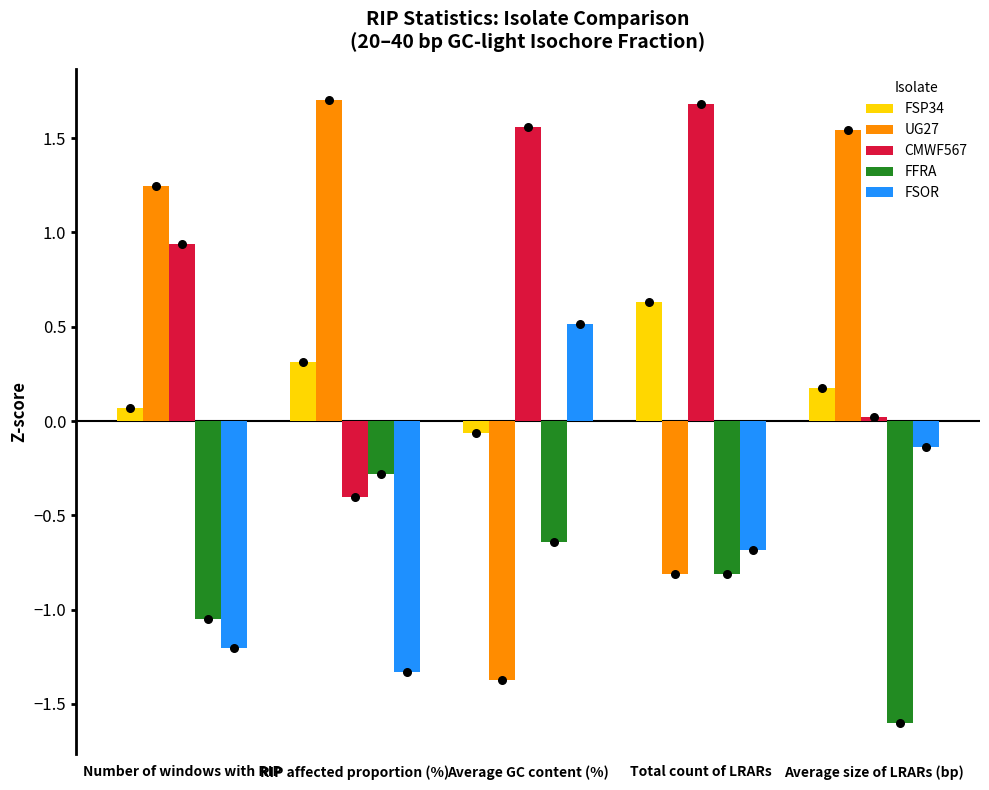

Is the value of FSP34 at RIP affected proportion (%) greater than the value of CMWF567 at Number of windows with RIP?

No